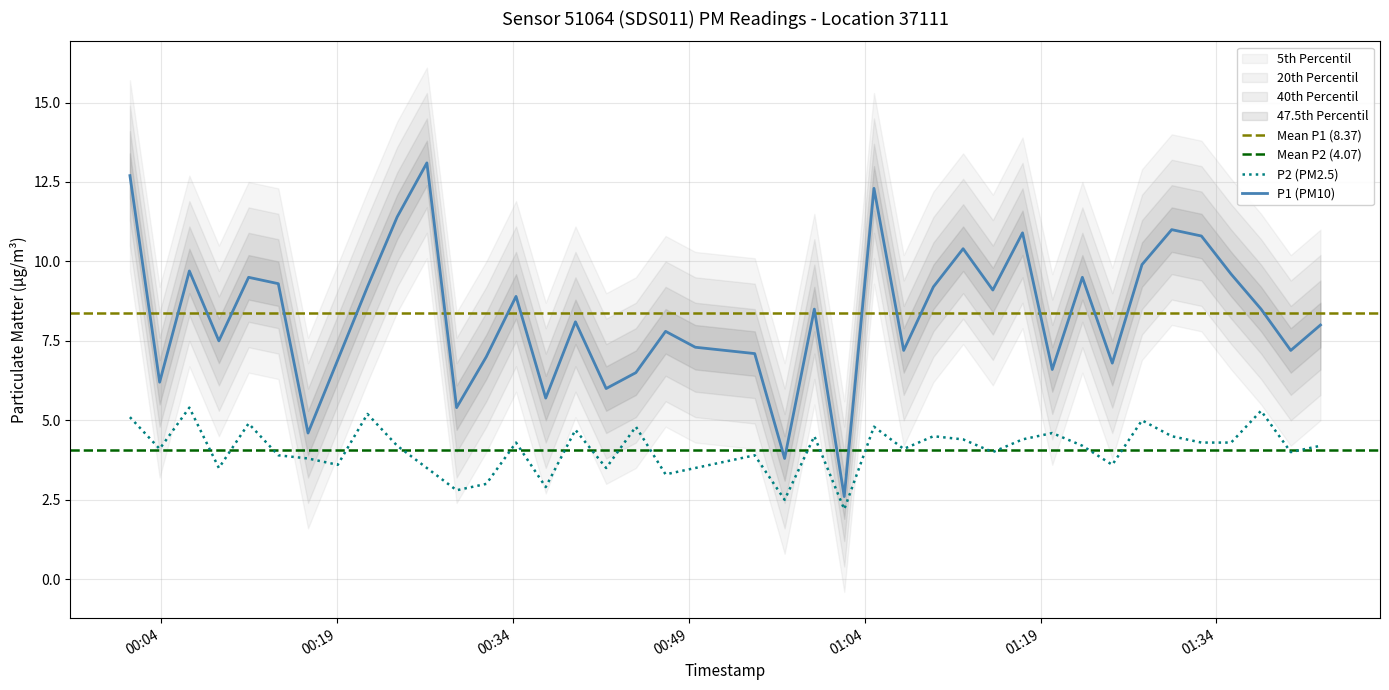

Rank the series by their average value, from highest to lowest.

P1, P2